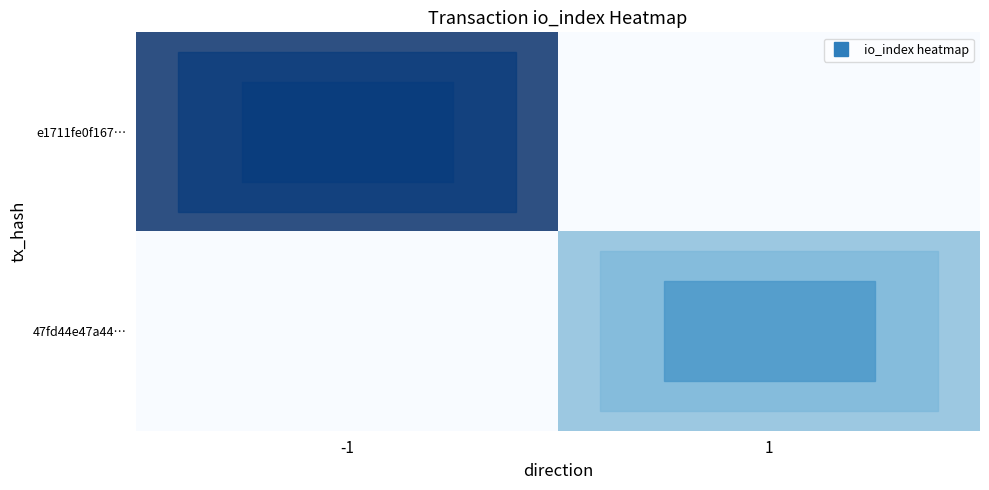

Which series has the widest spread of values?

e1711fe0f167…